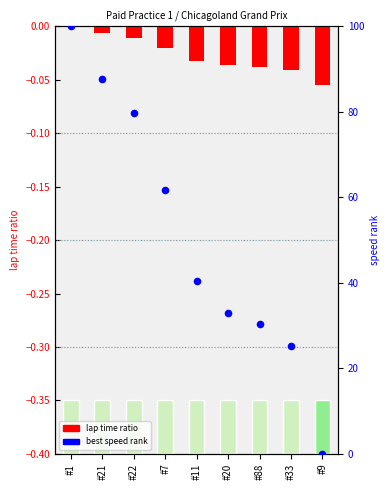

Which series has the widest spread of Y values?

best speed rank